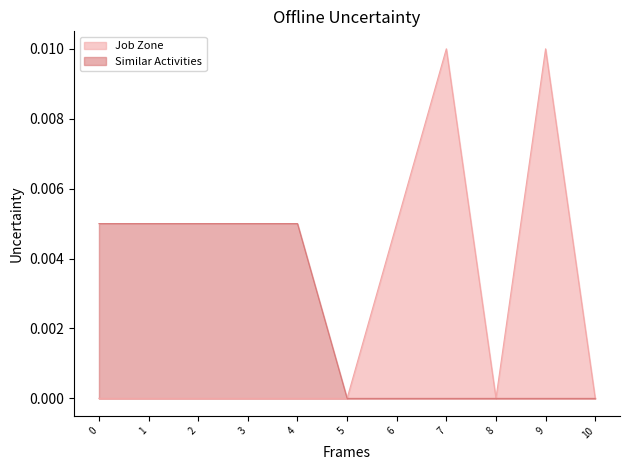

In Job Zone, how many points are lower than both neighbors (excluding endpoints)?

1